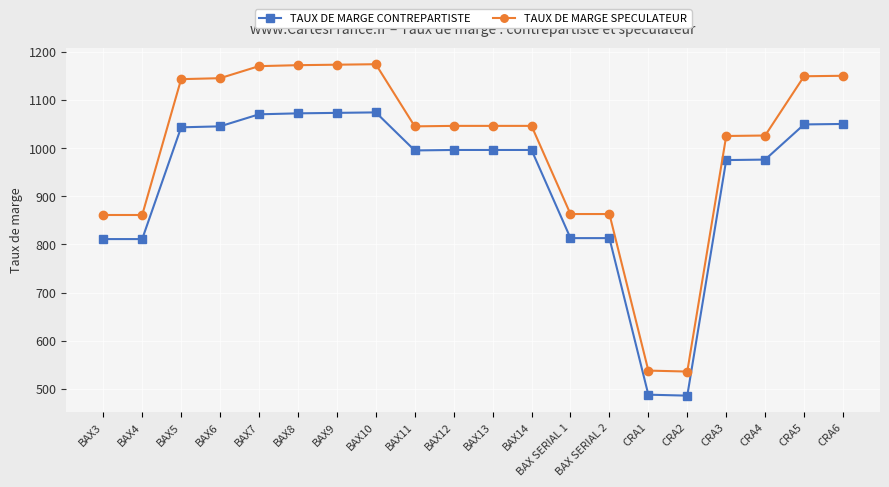

What is the sum of all TAUX DE MARGE SPECULATEUR values?

20032